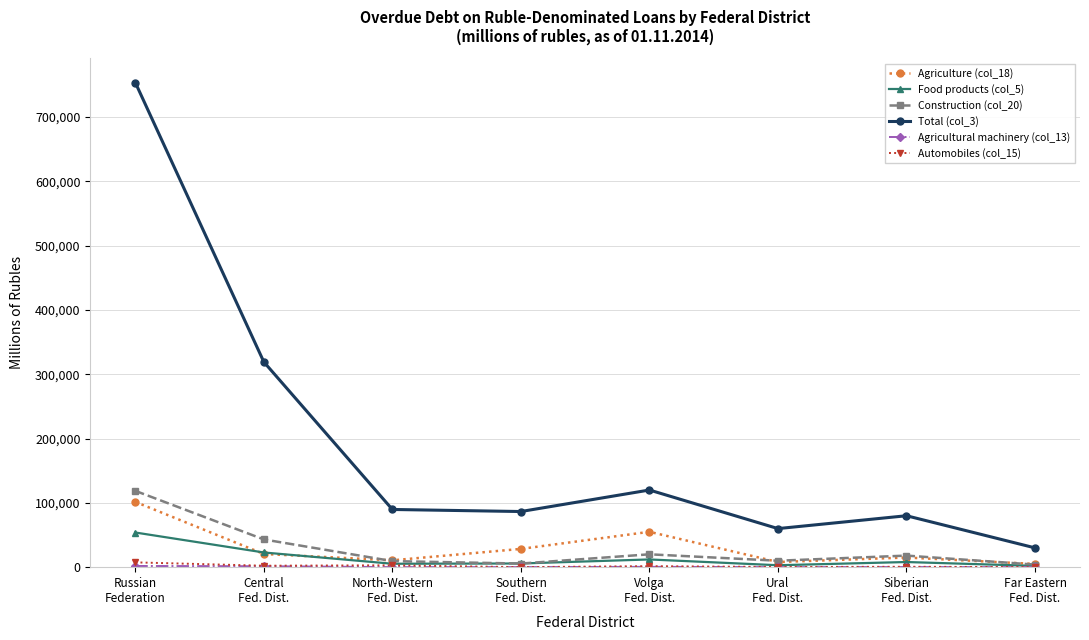

Which series has the widest spread of values?

Total (col_3)